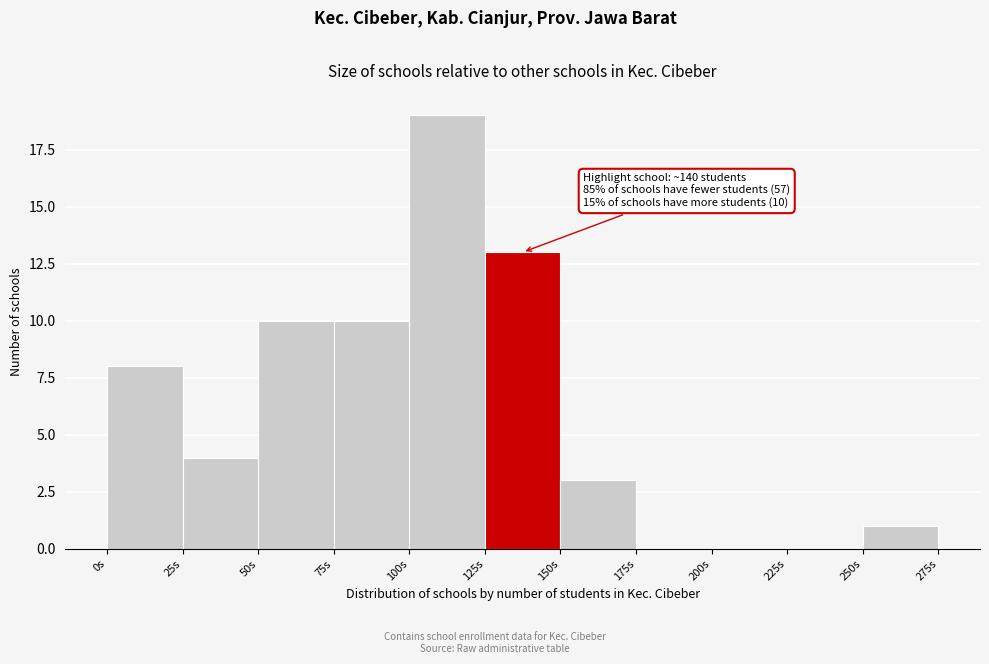

Over which range of the x-axis is the bar tallest?

100 to 125